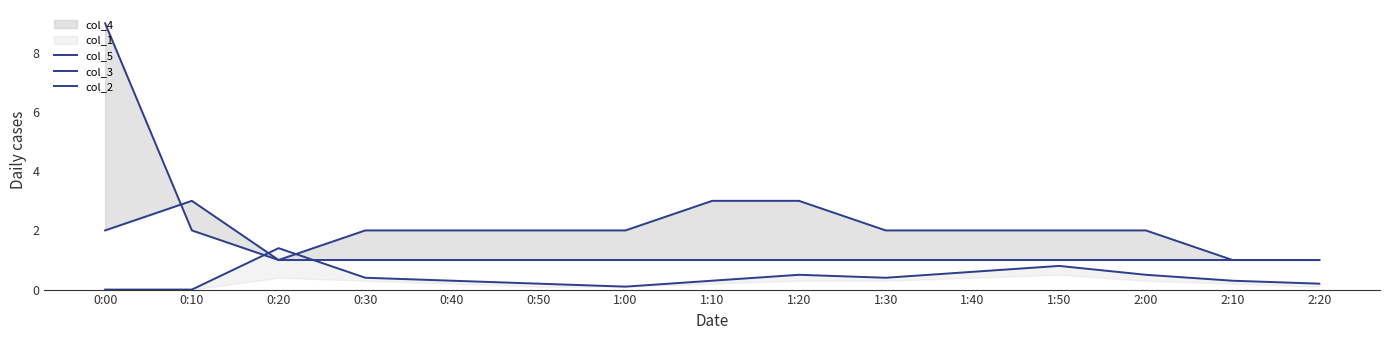

The col_5 series shows 1.4 at 0:20. True or false?

True